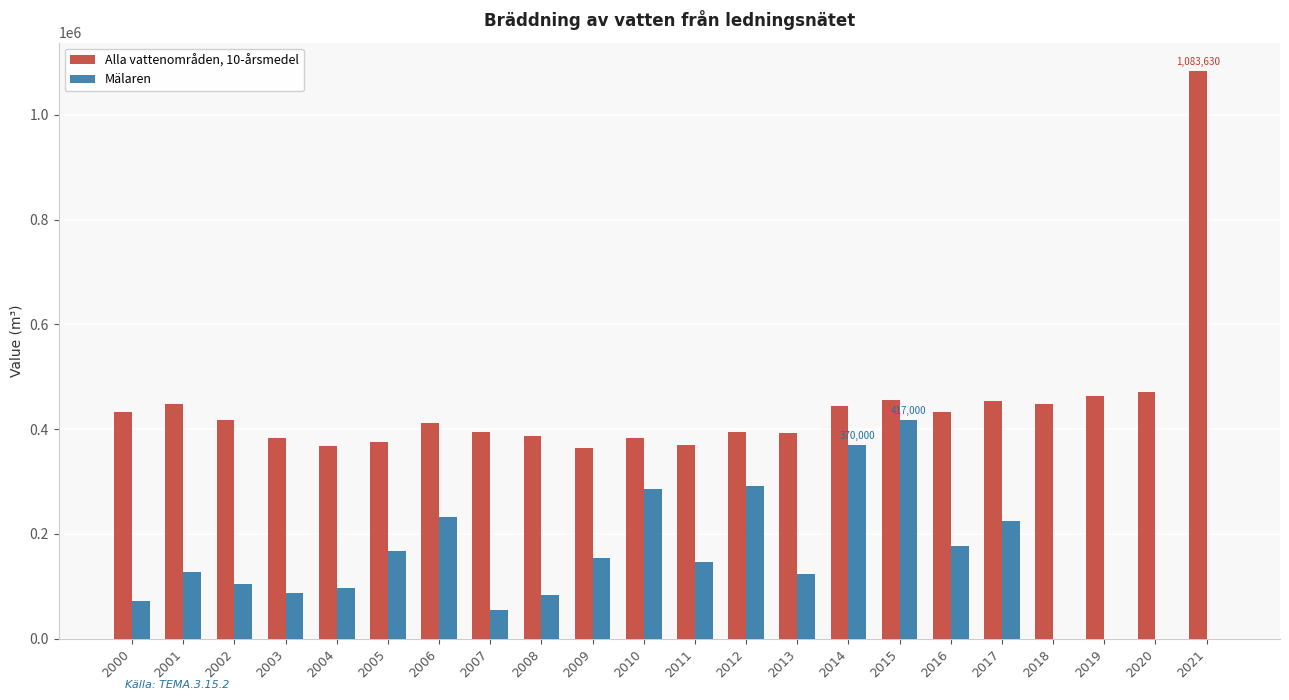

The Mälaren series shows 58184 at 2004. True or false?

False